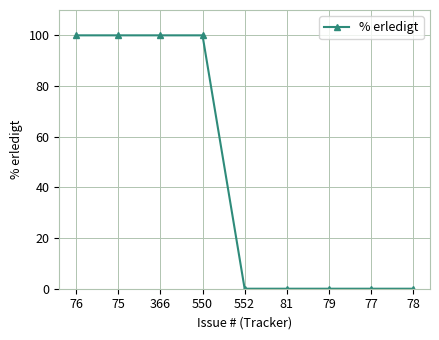

What is the label of the 4th point from the left?

550